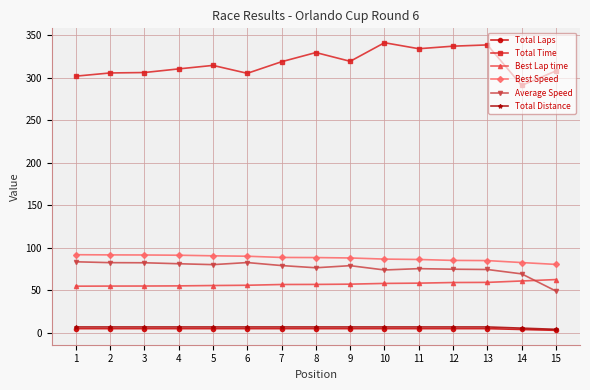

True or false: Best Speed and Total Laps intersect in this chart.

False